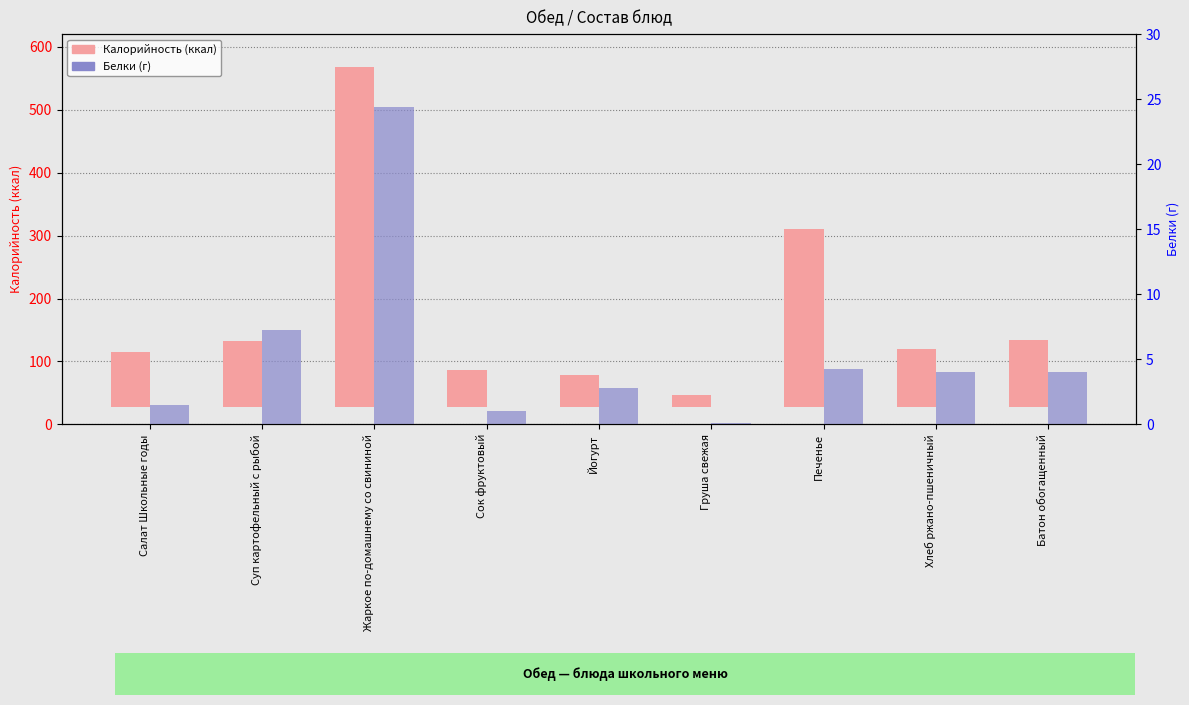

What is the maximum value shown in the chart?

539.5